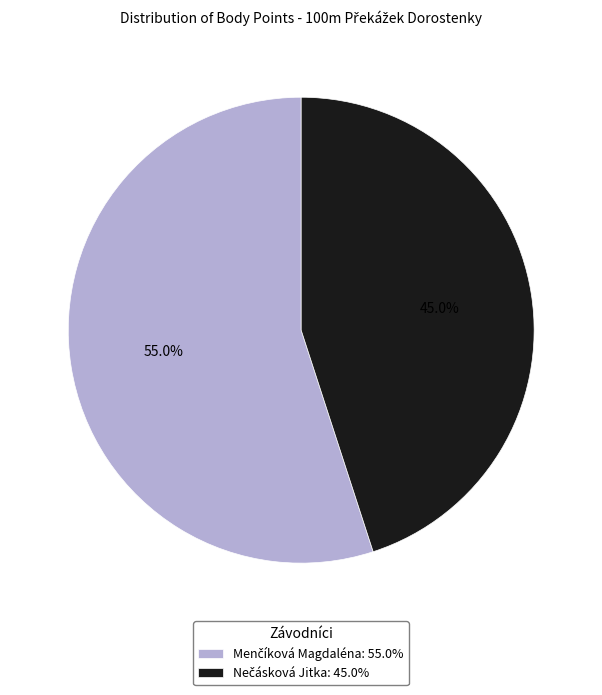

How many slices are in this pie chart?

2